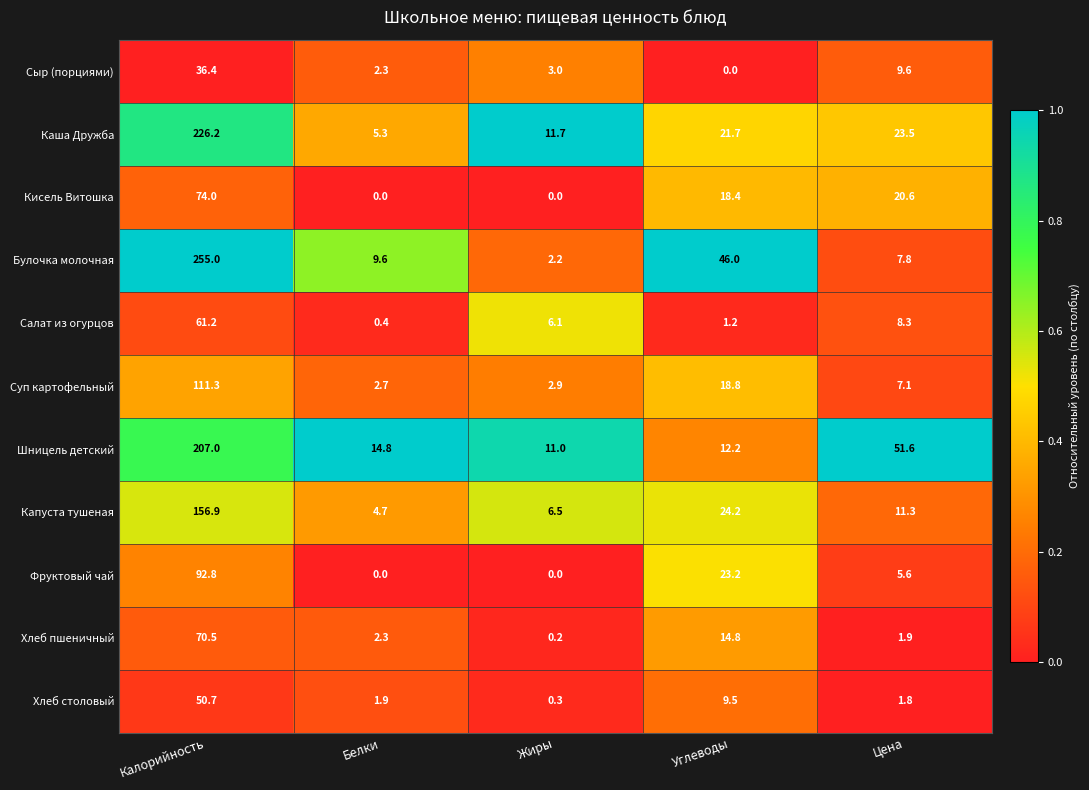

At how many categories does at least one series exceed 0?

5